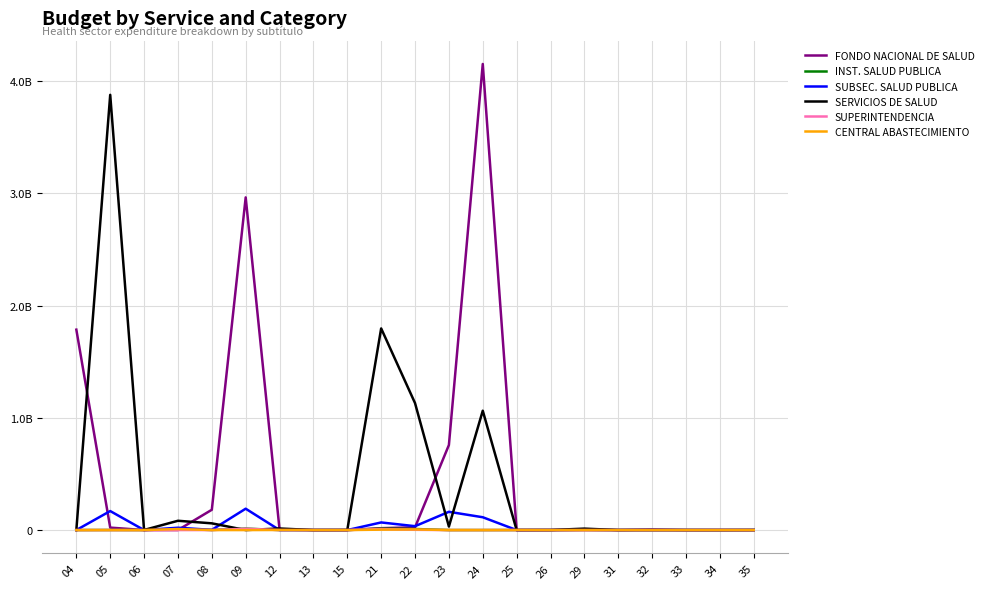

Does the chart have visible grid lines?

Yes